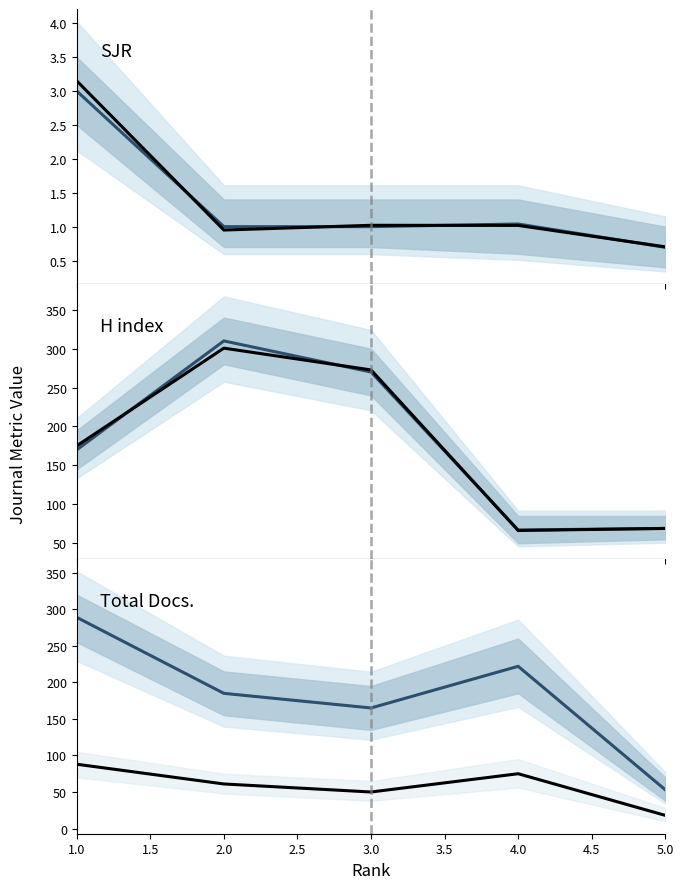

True or false: H index and SJR (observed) cross at least once.

False